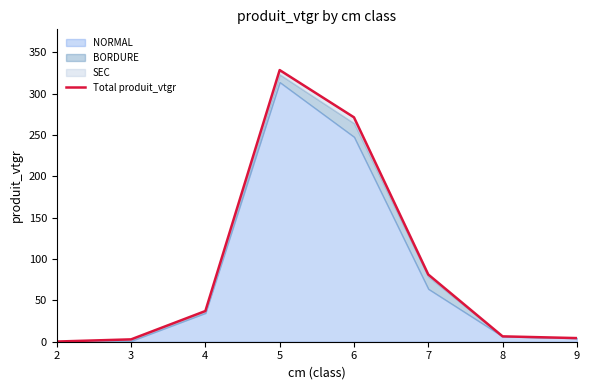

At which category does the data reach its first local peak?

5